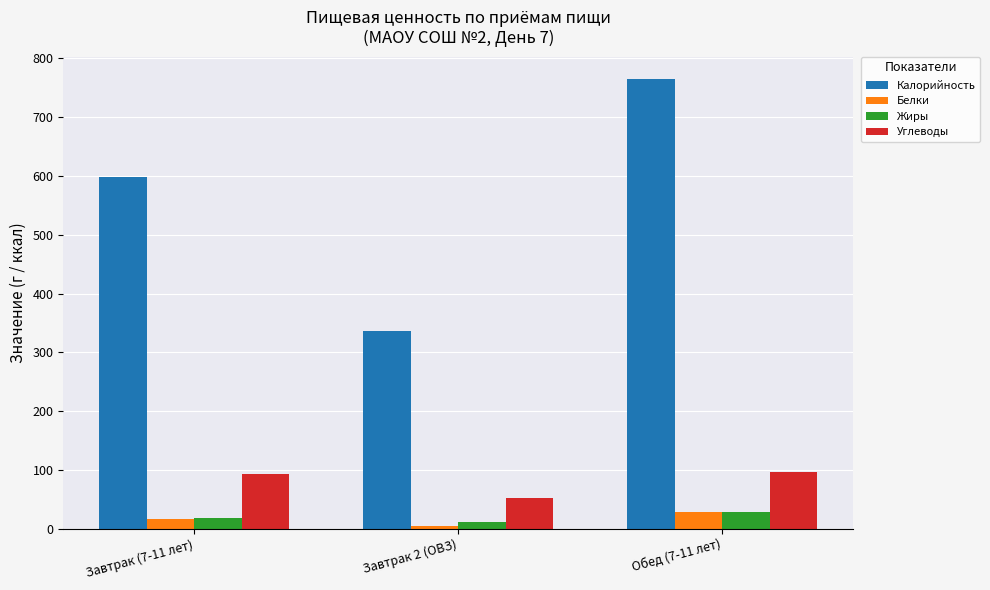

True or false: Калорийность has a value of 764.3 at Обед (7-11 лет).

True